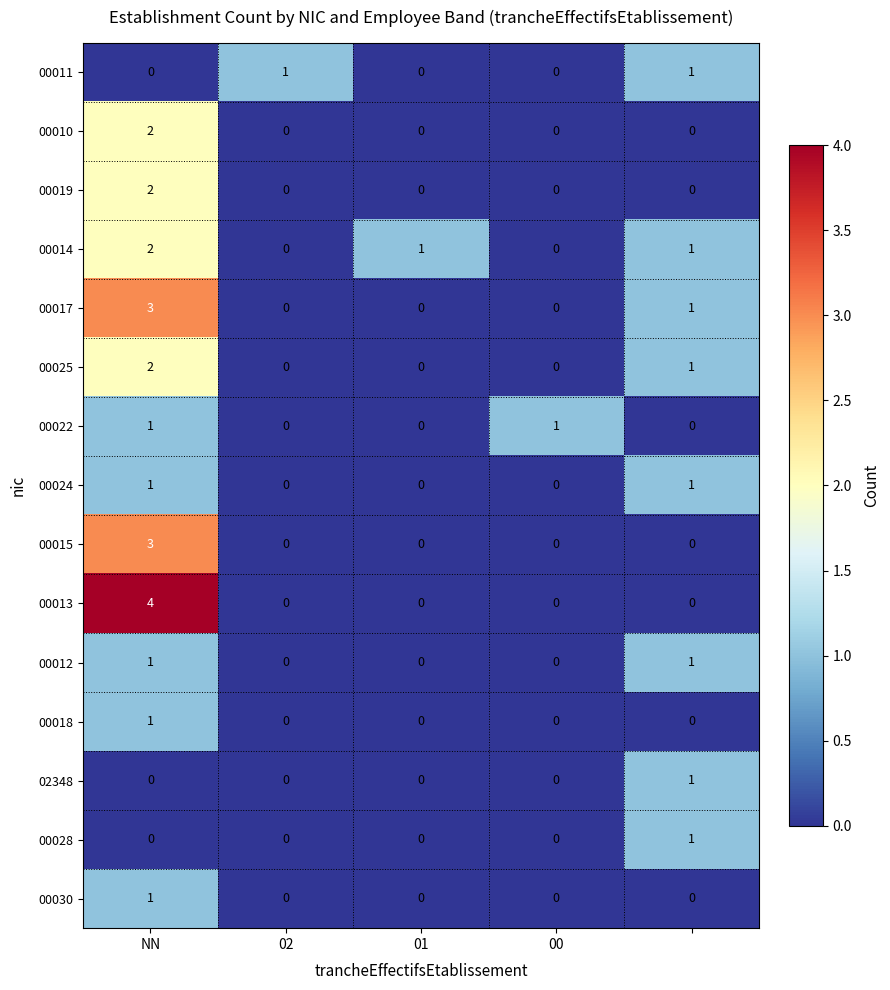

Which series has the widest spread of values?

00013